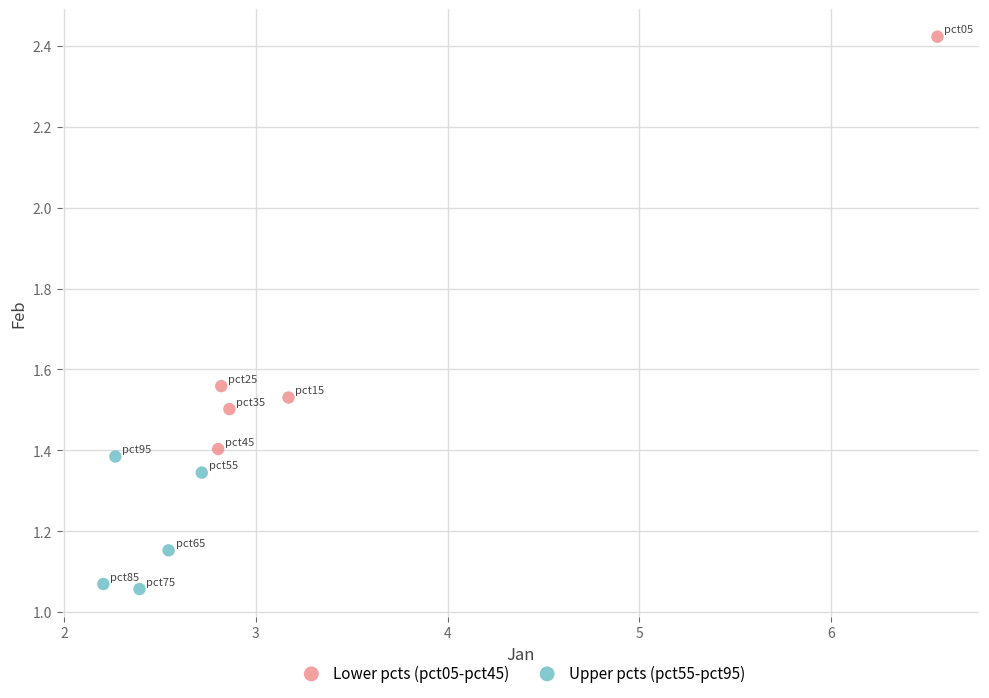

Which series contains the highest Y value?

Lower pcts (pct05-pct45)